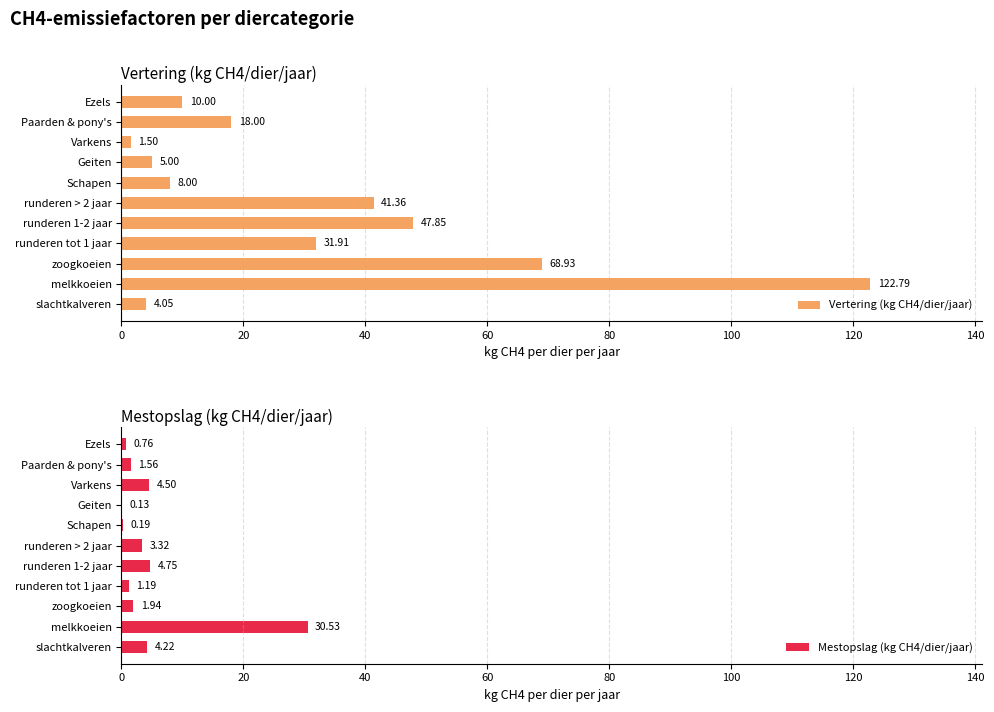

How many data points in Mestopslag (kg CH4/dier/jaar) are above 1?

8